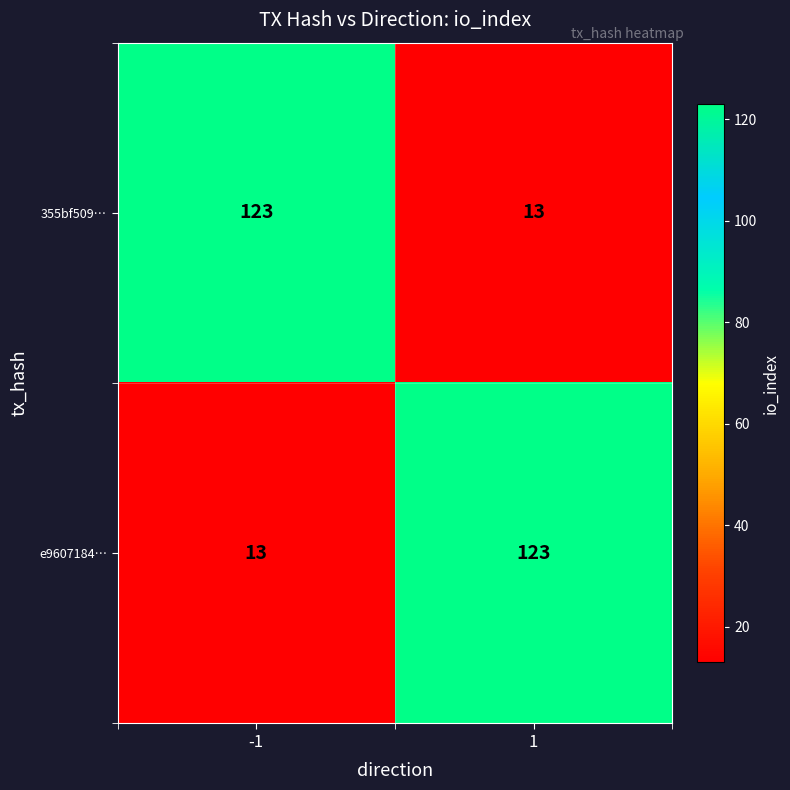

Reading left to right, list all the values displayed in this chart.

355bf509…: 123	13
e9607184…: 13	123